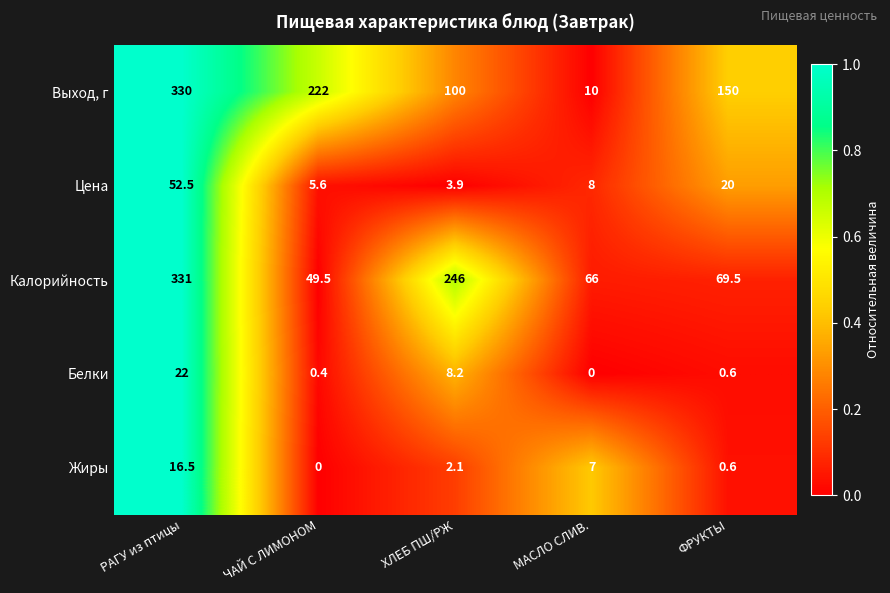

Which series has the largest range (max minus min)?

Выход, г